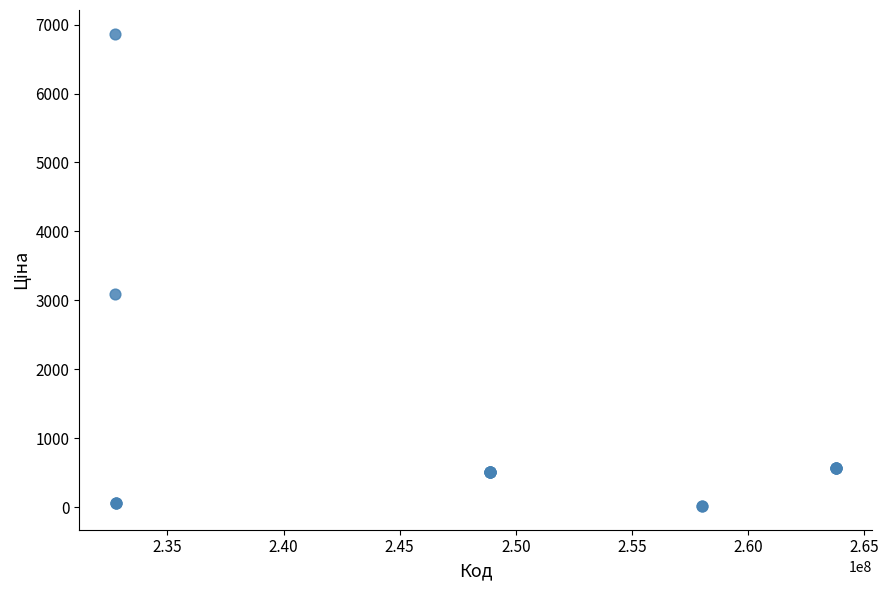

What Y value in the scatter plot is closest to 3442?

3091.2